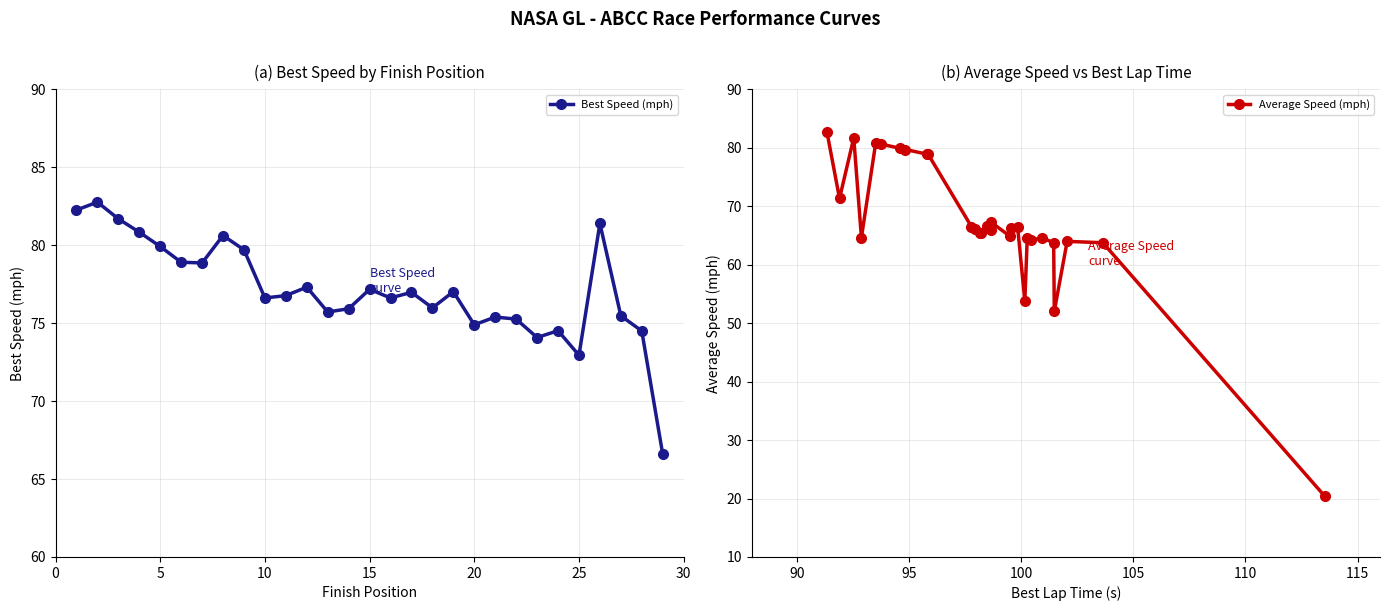

True or false: Best Speed (mph) has more than 2 points higher than both neighbors.

True